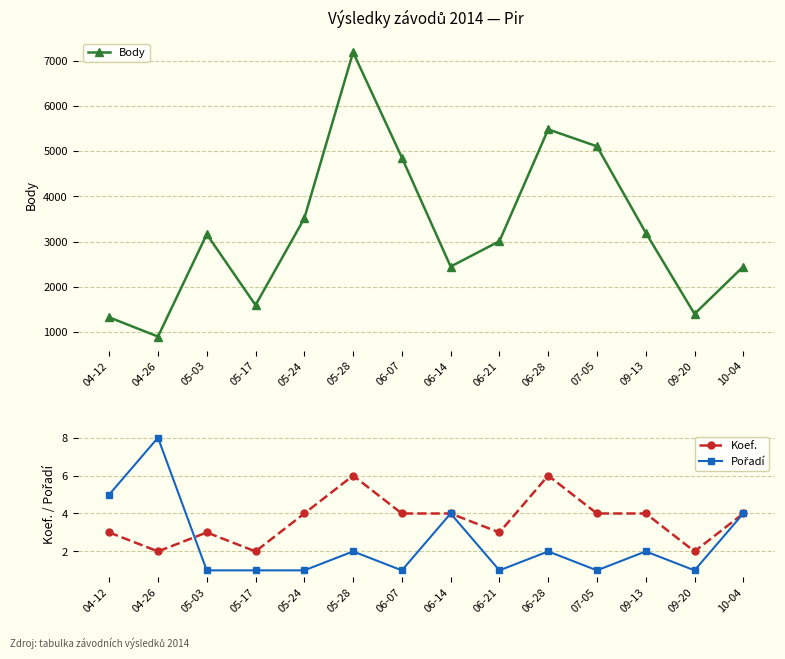

List the labels in order of Pořadí value, smallest first.

05-03, 05-17, 05-24, 06-07, 06-21, 07-05, 09-20, 05-28, 06-28, 09-13, 06-14, 10-04, 04-12, 04-26